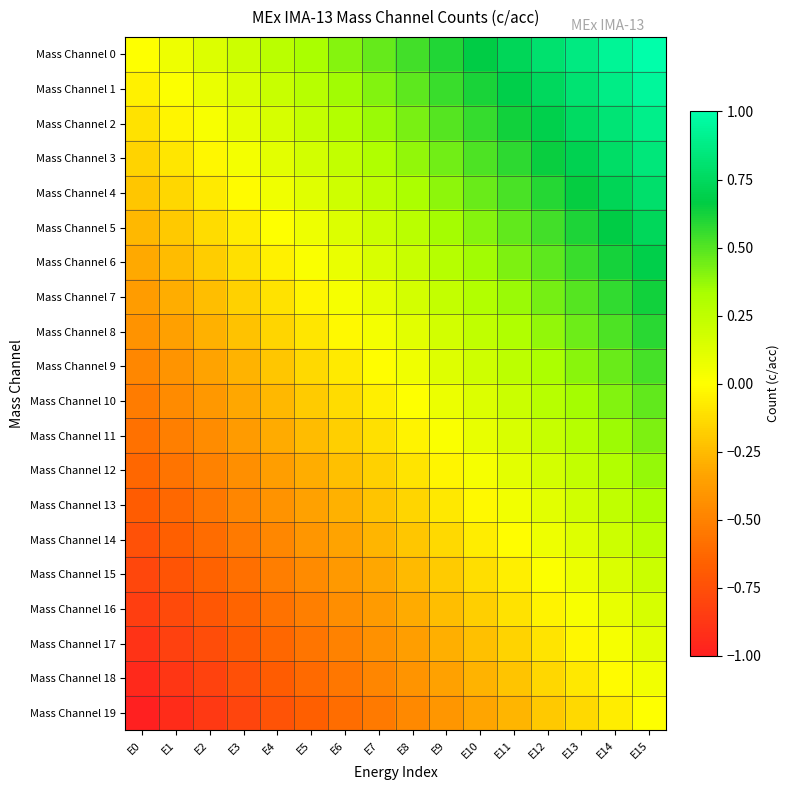

Which series has the largest range (max minus min)?

Mass Channel 0